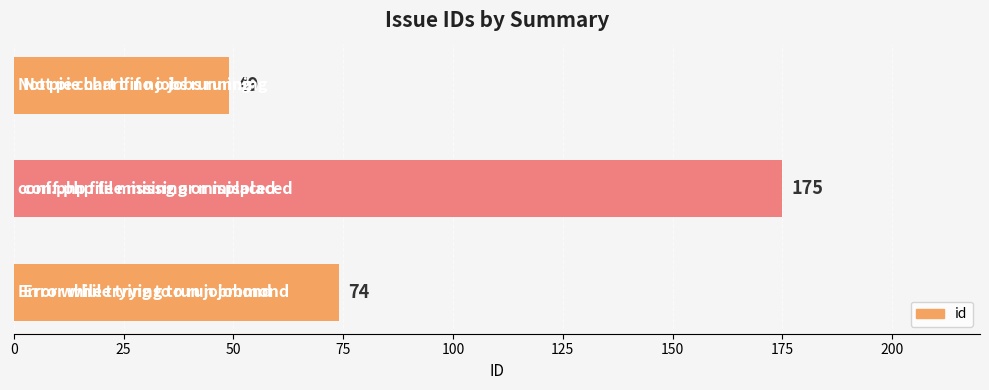

Does the chart contain any negative values?

No